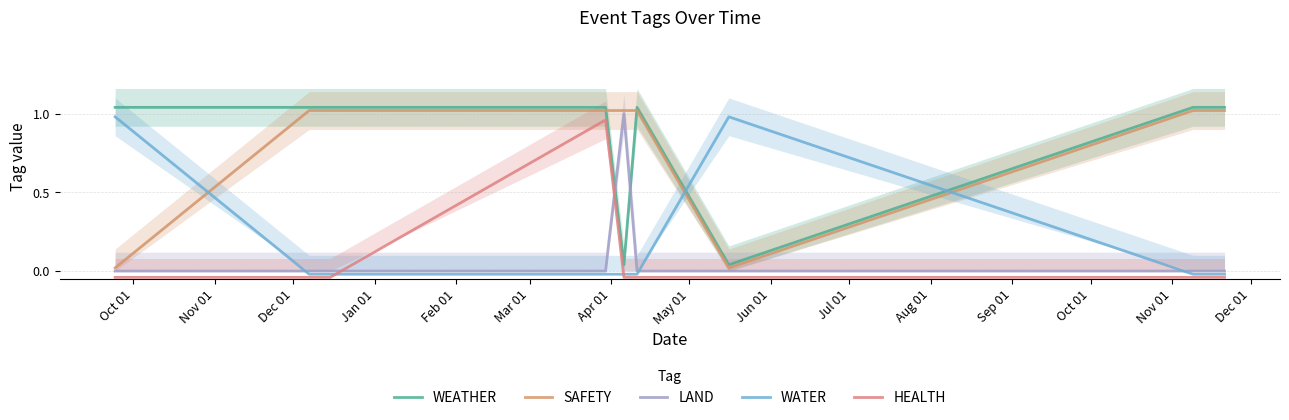

True or false: WATER has more than 0 points higher than both neighbors.

True